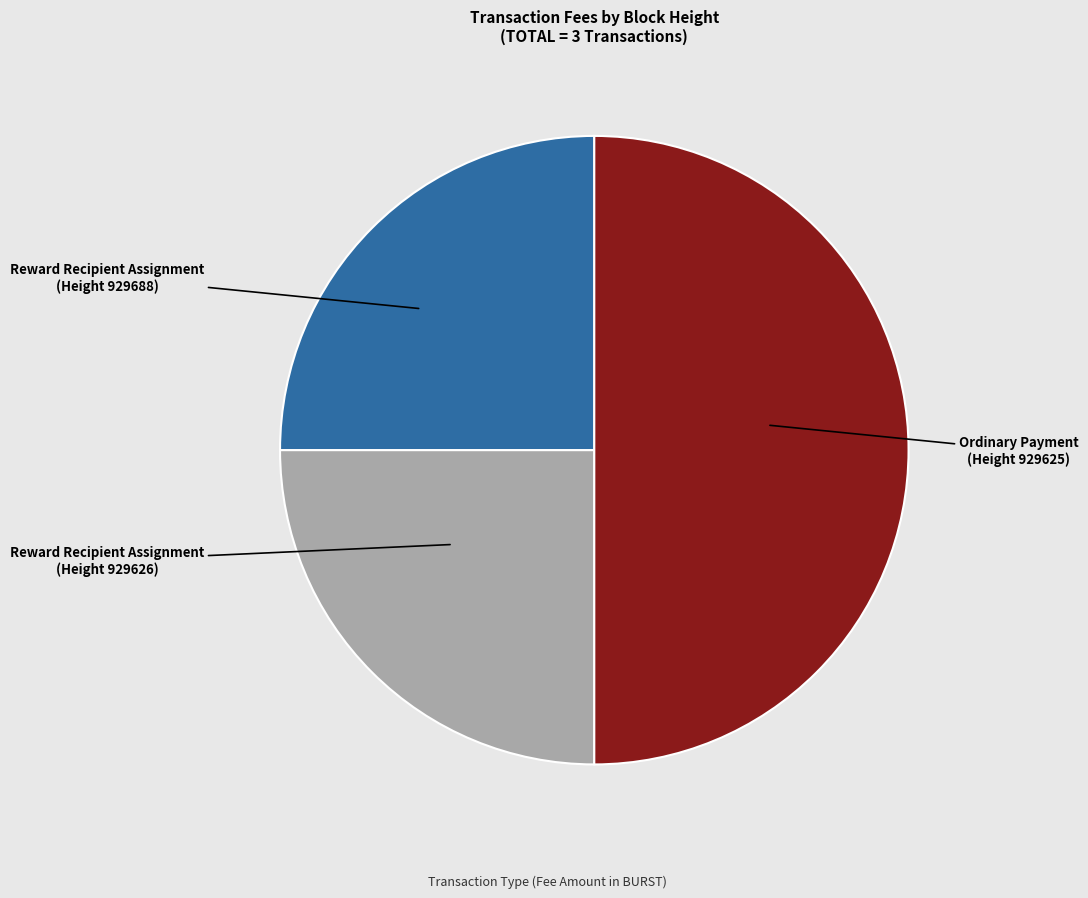

Count the number of slices in the pie.

3